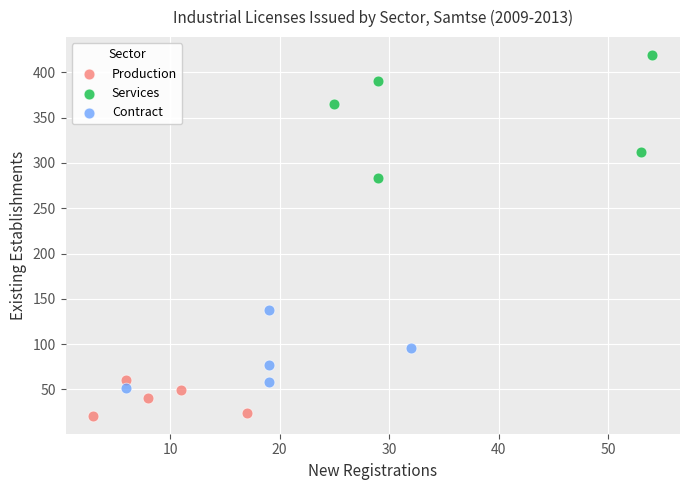

Which series reaches the maximum Y coordinate?

Services